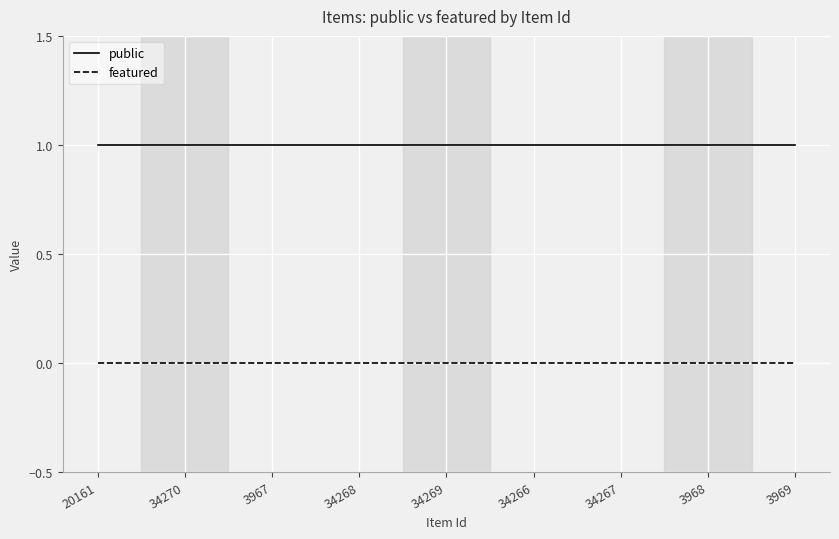

Between 20161 and 34268, which series saw the biggest shift?

public